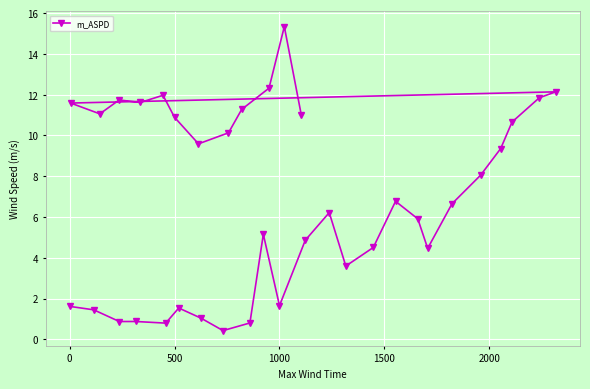

What is the average value?

6.9